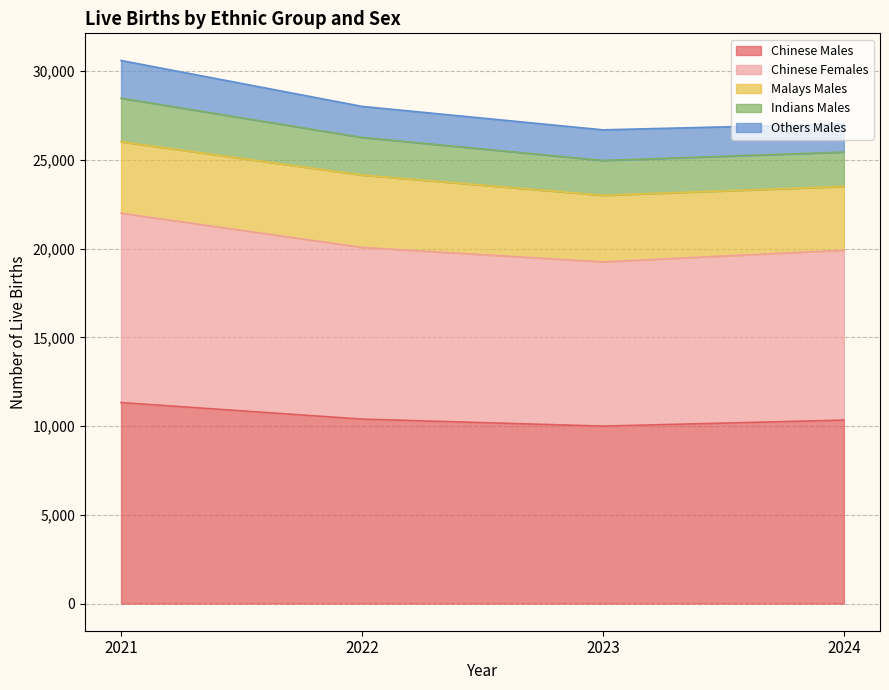

True or false: Indians Males and Chinese Females cross at least once.

False